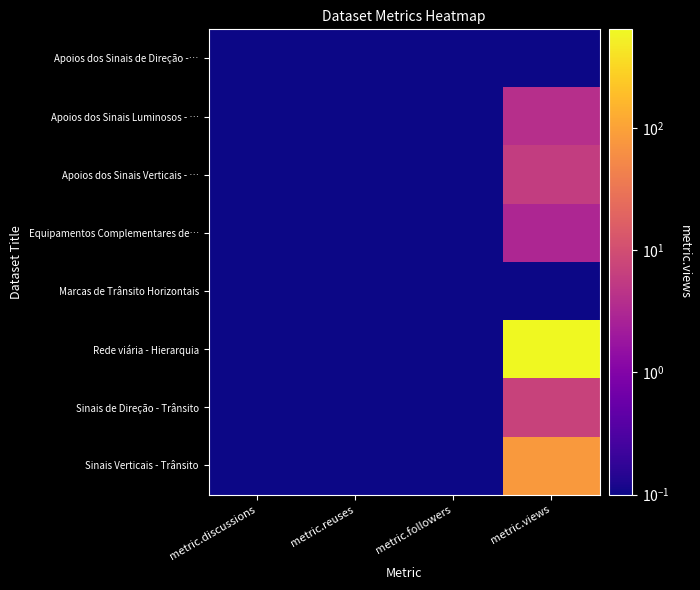

At which category is the sum across all series the highest?

metric.views